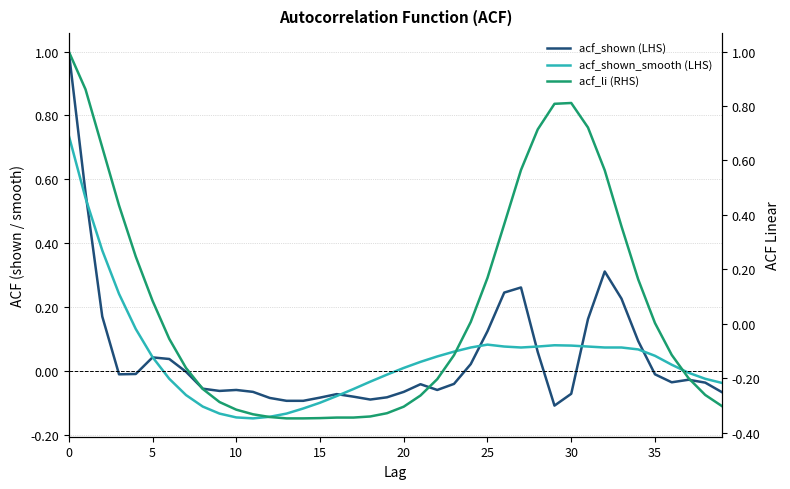

True or false: acf_shown_smooth (LHS) has a value of -0.1 at 14.

False